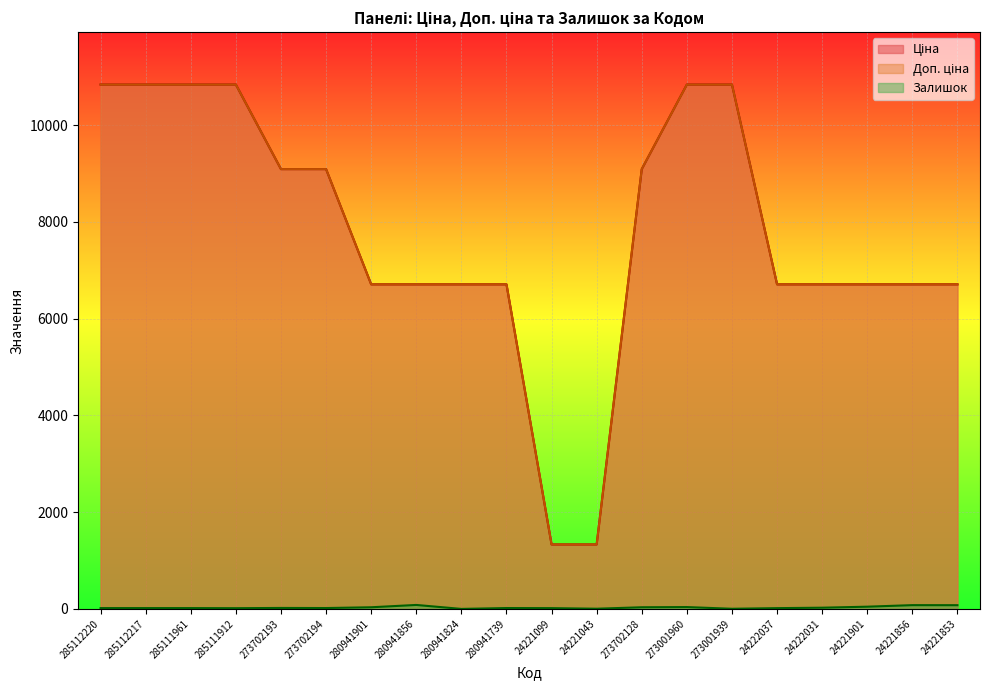

What is the average value of the Ціна series?

7768.7